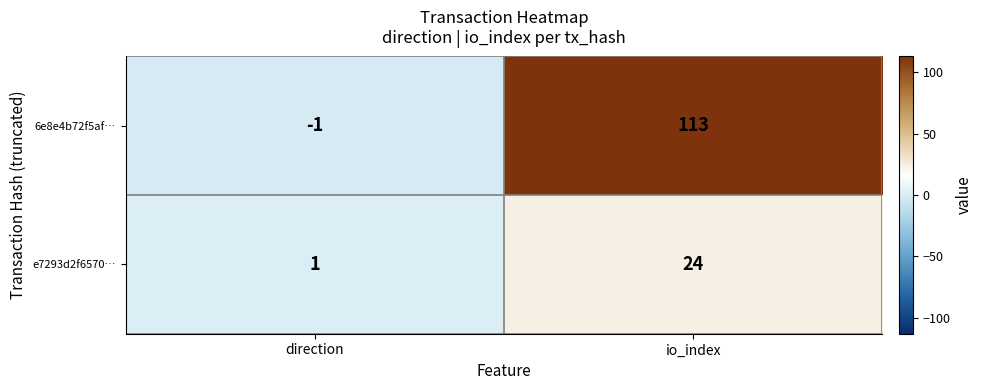

At direction, list the series in order from largest to smallest.

e7293d2f6570…, 6e8e4b72f5af…